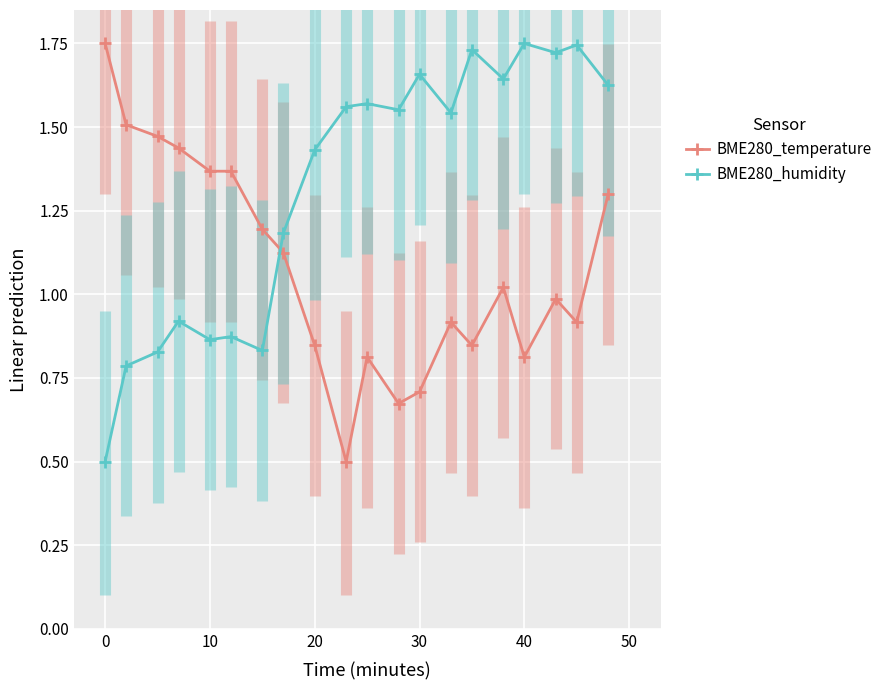

What is the average value of the BME280_humidity series?

1.3